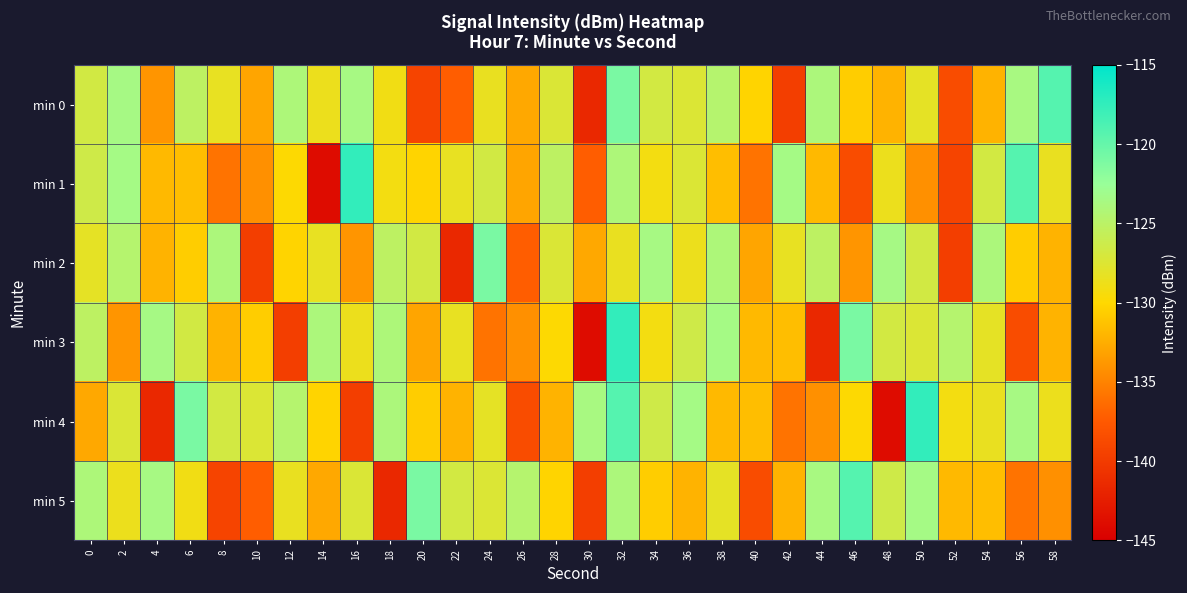

Which series has the largest total across all categories?

min 0